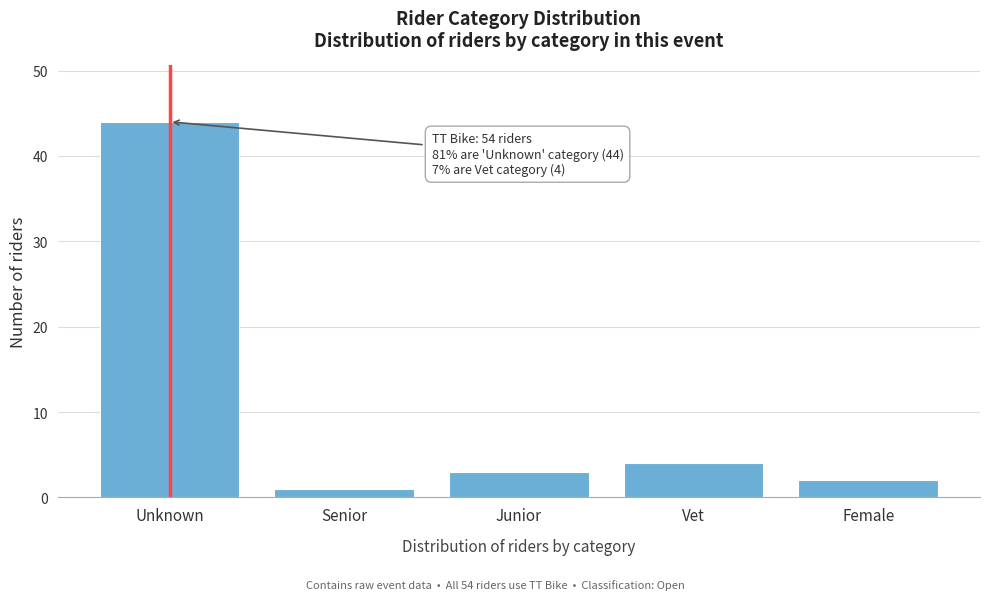

Reading left to right, what are all the values shown in this chart?

Unknown=44	Senior=1	Junior=3	Vet=4	Female=2